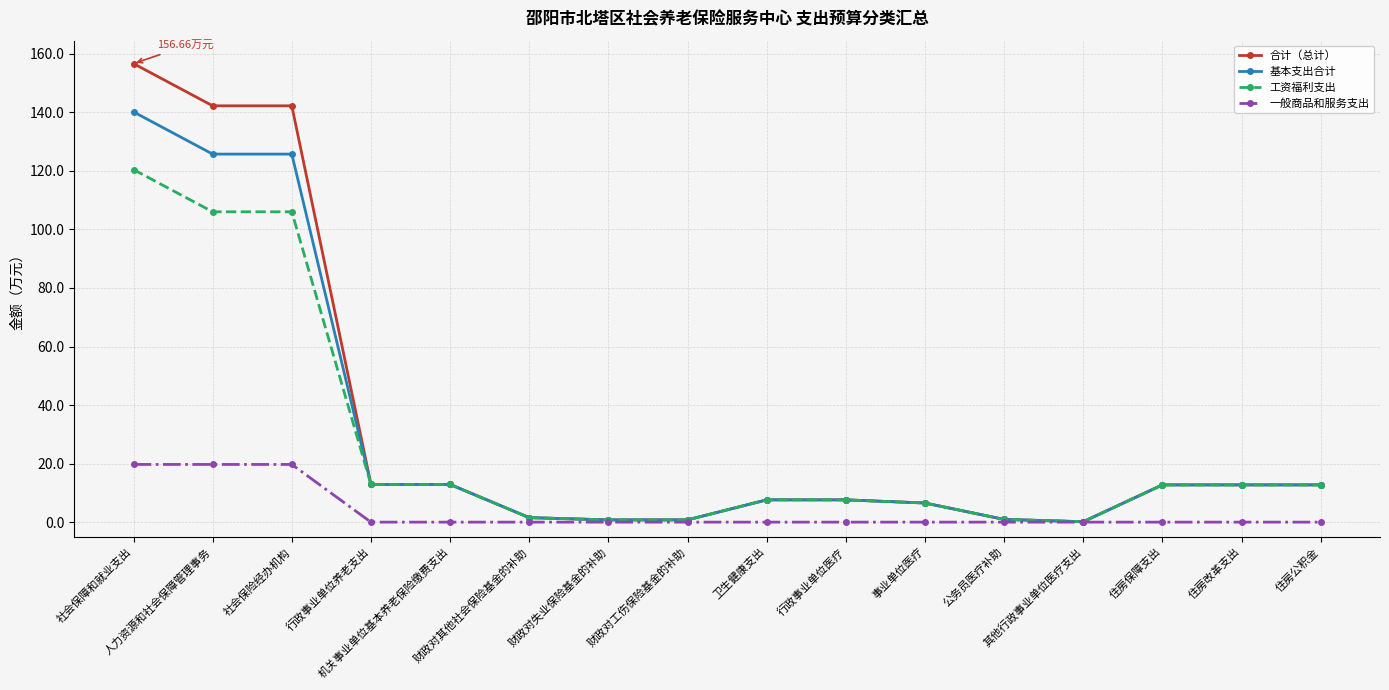

List the series in order of their peak value, lowest first.

一般商品和服务支出, 工资福利支出, 基本支出合计, 合计（总计）